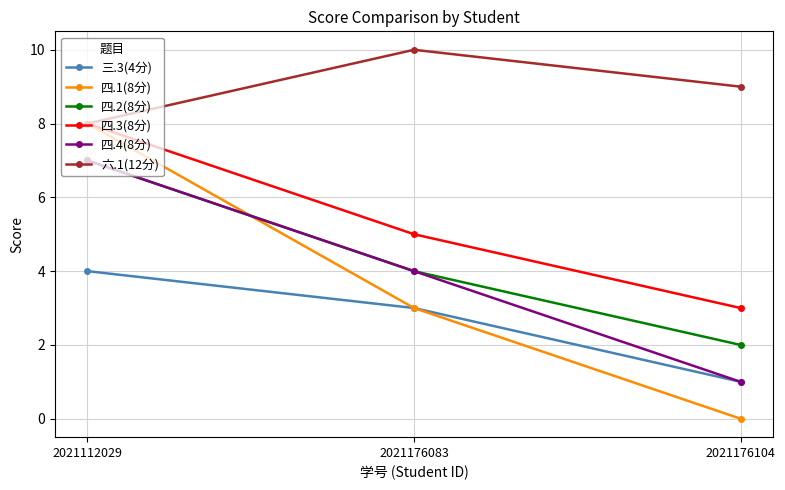

Which series has the largest total across all categories?

六.1(12分)